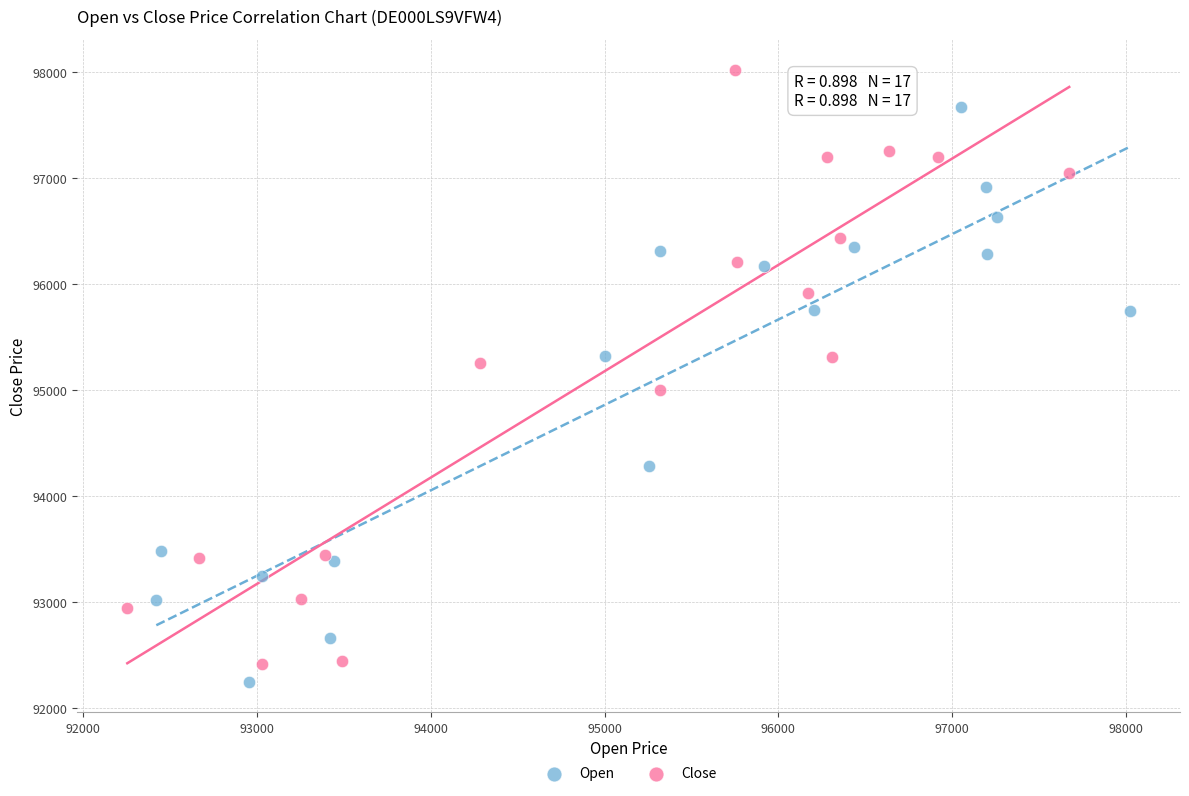

Which series reaches the maximum Y coordinate?

Close